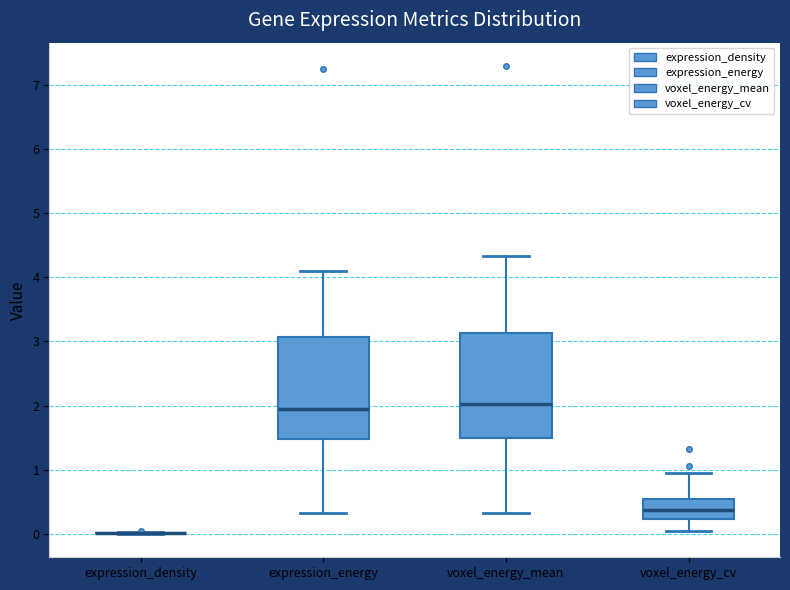

Reading left to right, transcribe this box plot: for each box, give where its median line is, the range the box spans, and where its two whiskers end, as read against the y-axis. The values are not printed on the chart, so give them approximately, as read against the axis.

expression_density: box collapsed to a line at 0.0, whiskers 0.0 to 0.0
expression_energy: median 1.9, box 1.5 to 3.1, whiskers 0.3 to 4.1
voxel_energy_mean: median 2.0, box 1.5 to 3.1, whiskers 0.3 to 4.3
voxel_energy_cv: median 0.4, box 0.2 to 0.5, whiskers 0.0 to 0.9